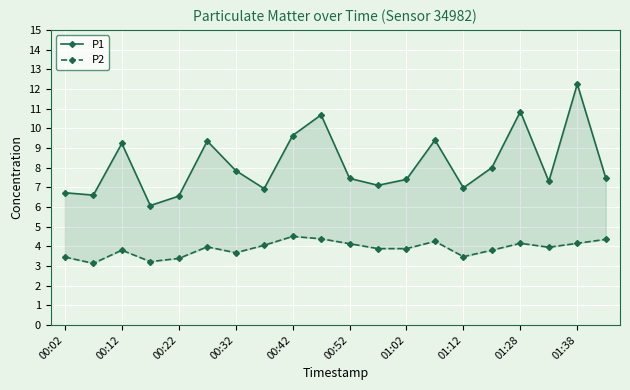

True or false: P1 and P2 intersect in this chart.

False